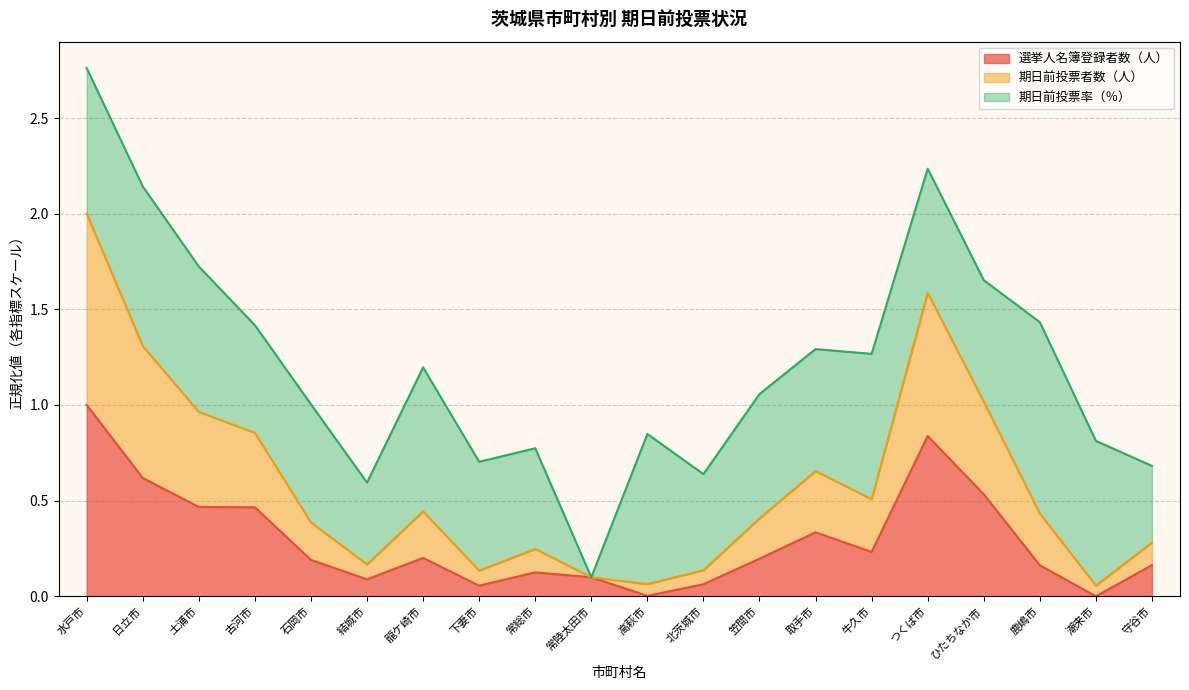

True or false: 期日前投票者数（人） and 選挙人名簿登録者数（人） intersect in this chart.

False